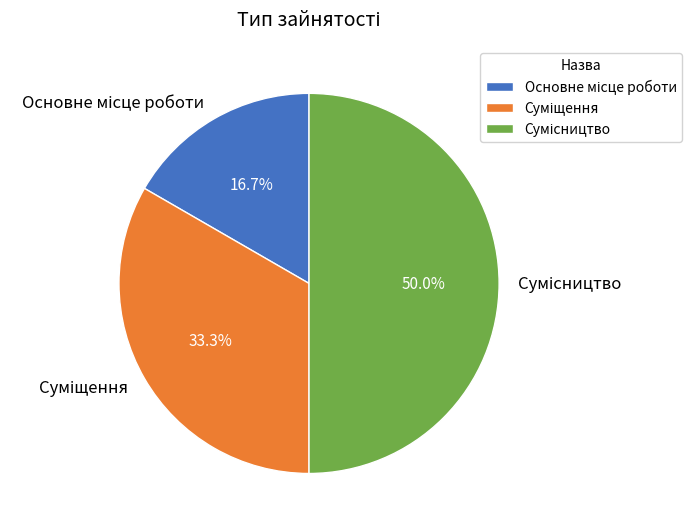

Does Сумісництво account for over 50% of the chart?

No